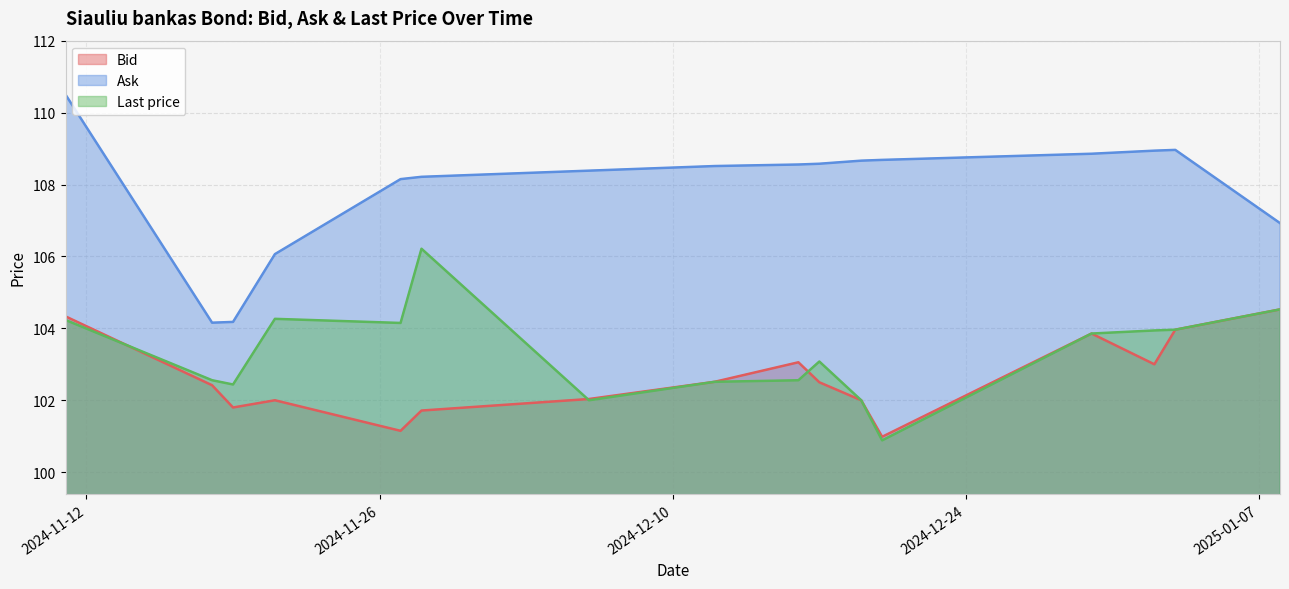

List the series in order of their peak value, lowest first.

Bid, Last price, Ask